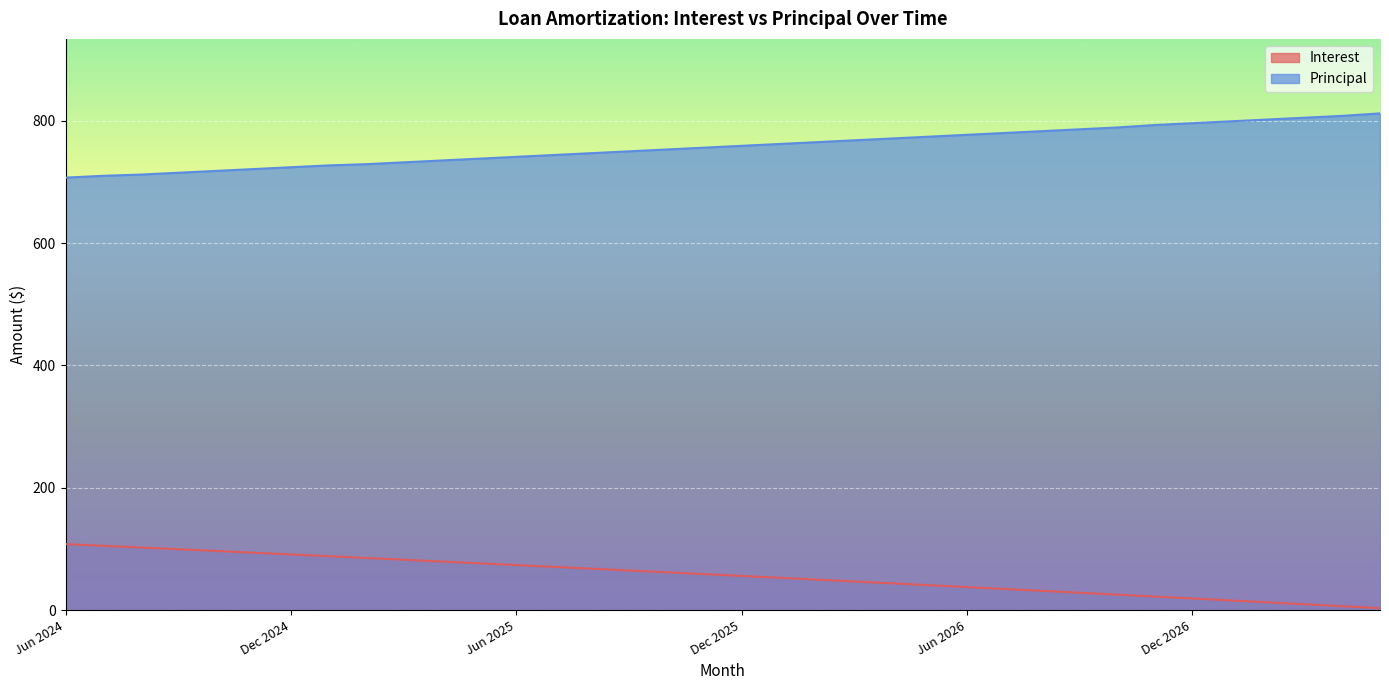

List the series in order of their overall mean, highest first.

Principal, Interest